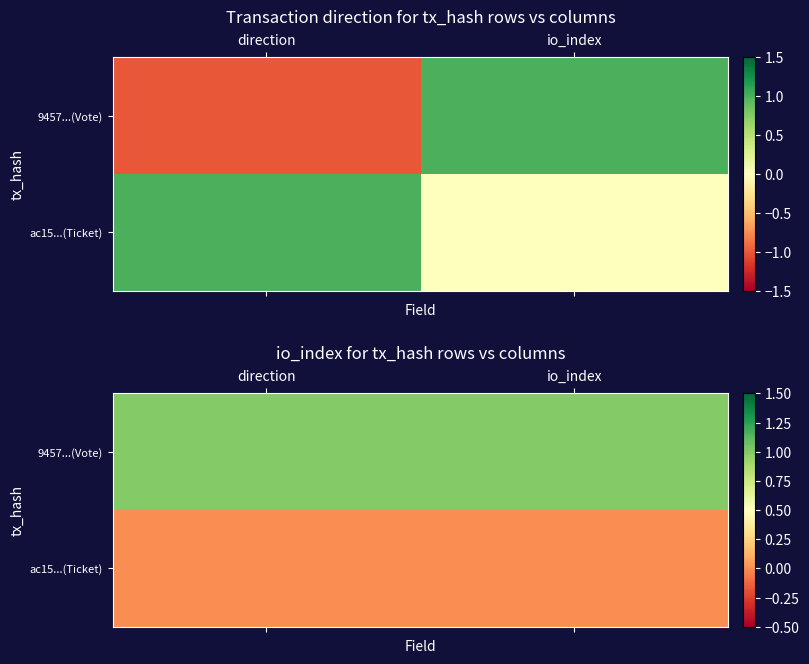

Which category has the highest value across all series?

direction